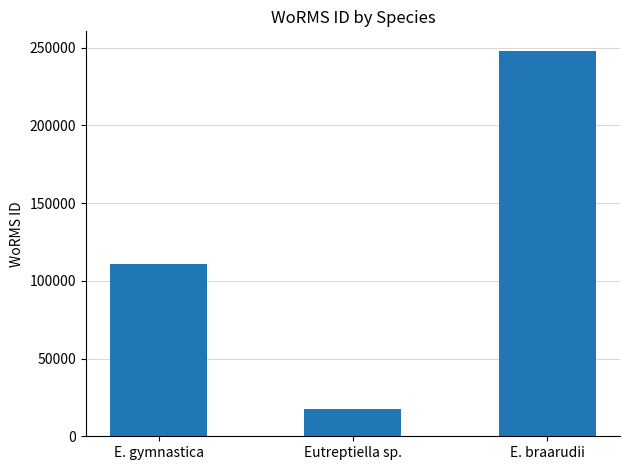

How many values are below 110652?

1